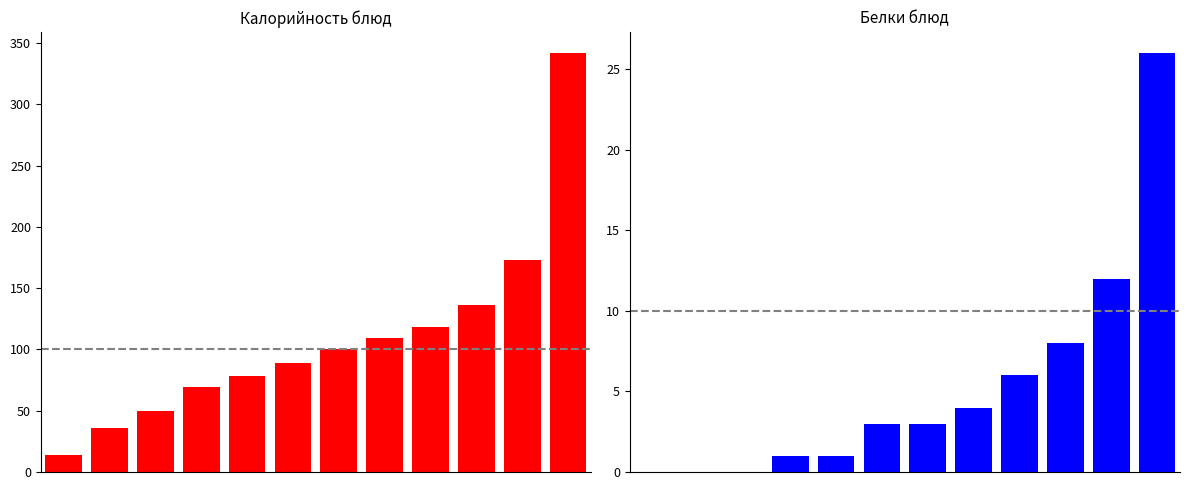

At how many categories does at least one series exceed 82?

7